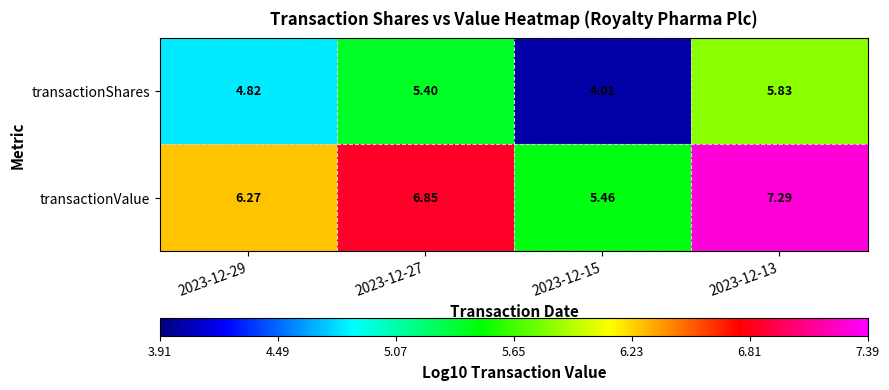

What is the total value across all series at 2023-12-15?

9.5